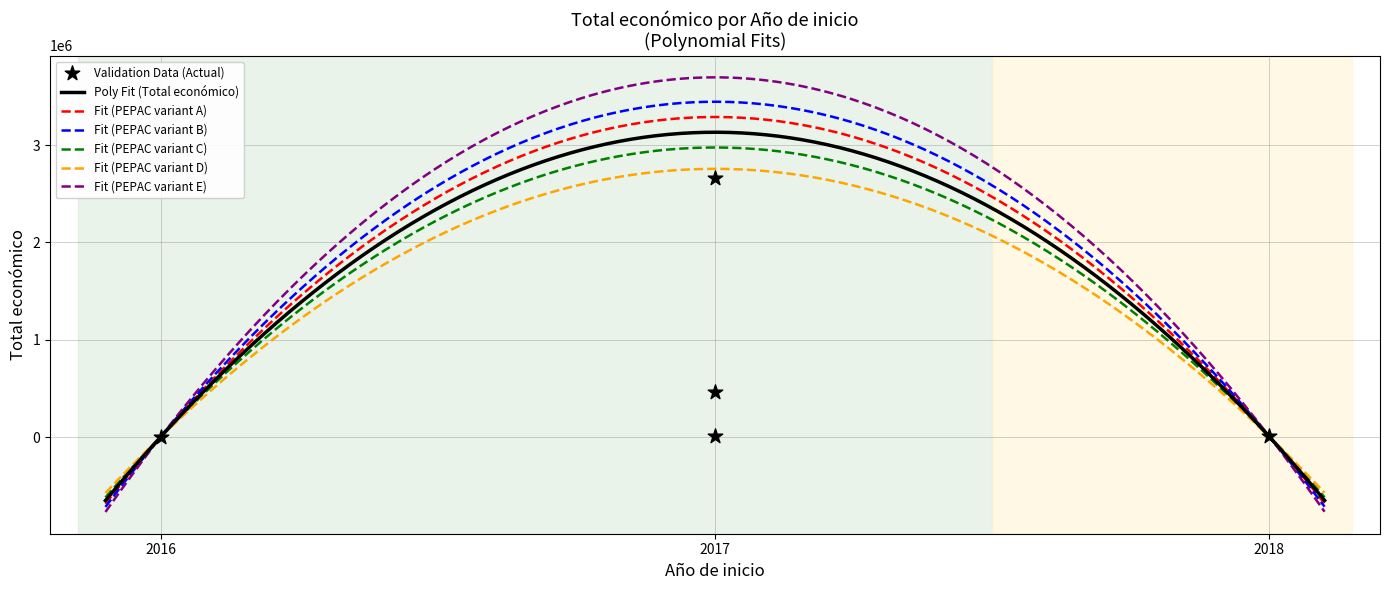

What is the change in value from 2016 to 2017?

+460491